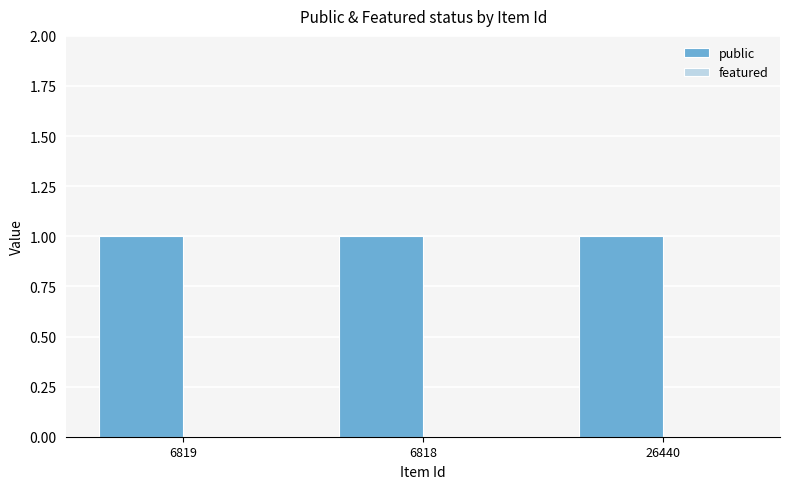

Which label corresponds to the smallest value in the chart?

6819